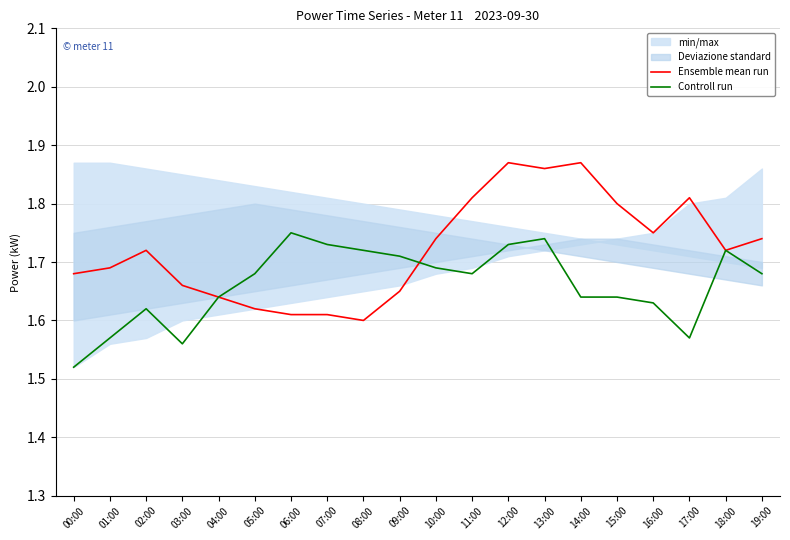

Is it true that Ensemble mean run equals 2.3 at 10:00?

False